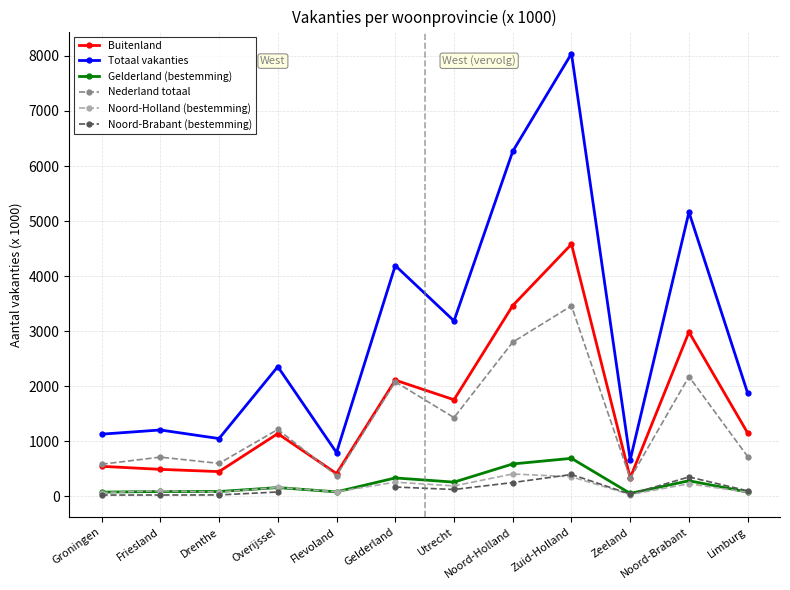

Is it true that Noord-Brabant (bestemming) equals 41.4 at Groningen?

False